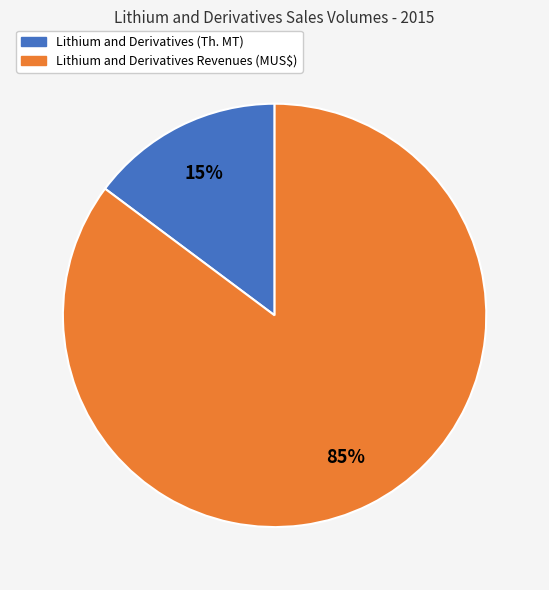

Do Lithium and Derivatives (Th. MT) and Lithium and Derivatives Revenues (MUS$) together represent more than half of the pie?

Yes